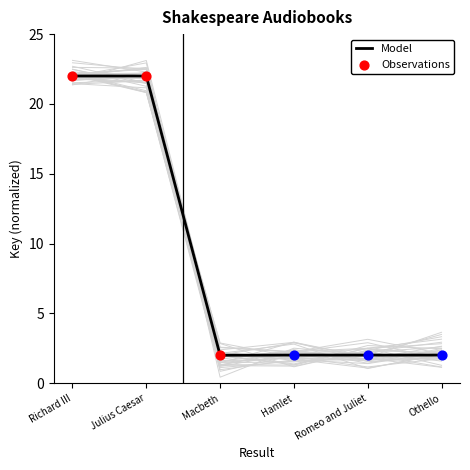

Which has a higher value, Hamlet or Othello?

Hamlet